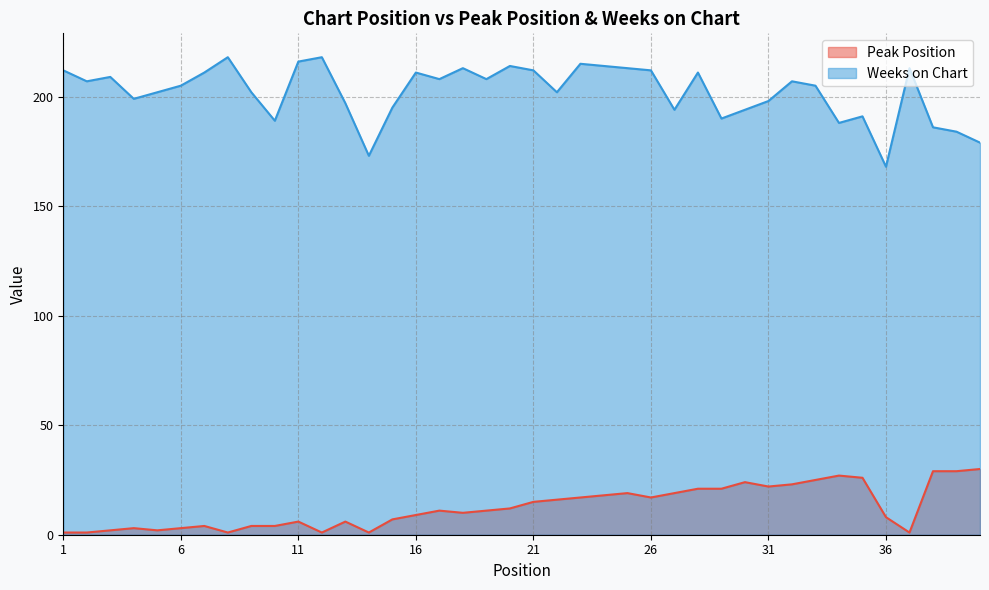

Rank the series by their maximum value, from lowest to highest.

Peak Position, Weeks on Chart